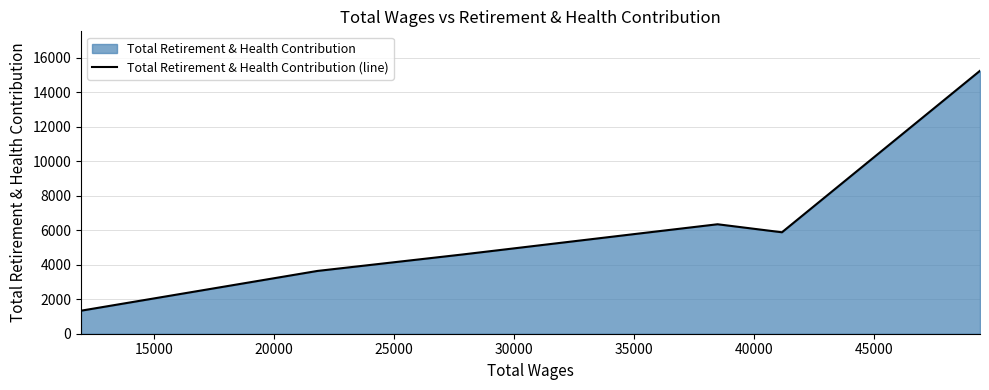

What is the difference between the second highest and second lowest values?

2709